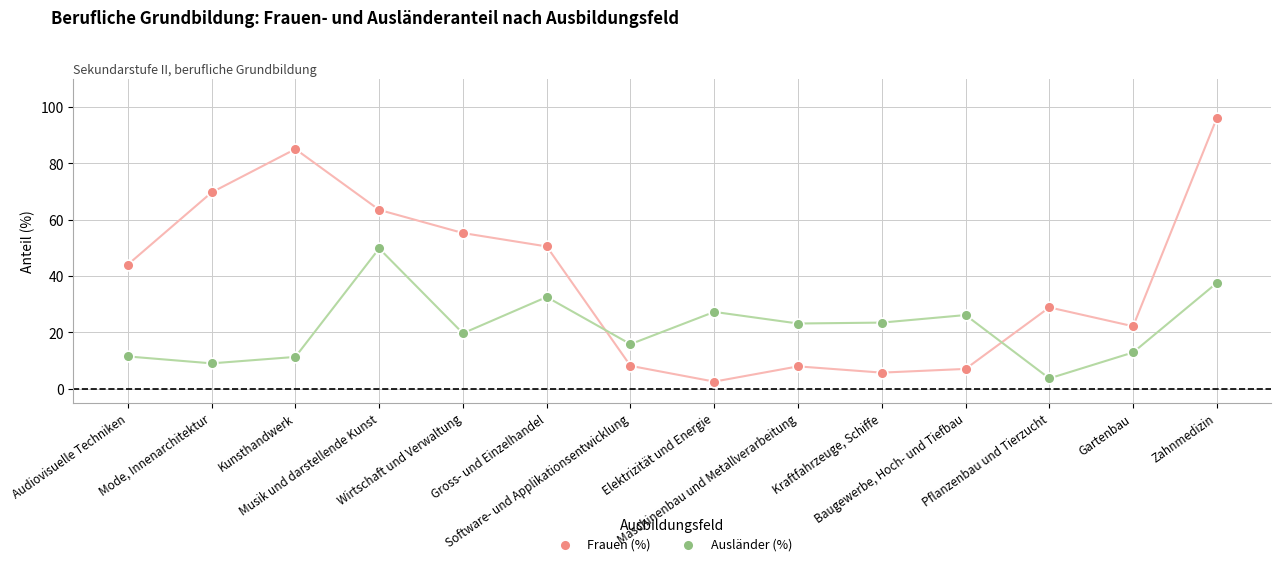

Which series reaches the maximum Y coordinate?

Frauen (%)